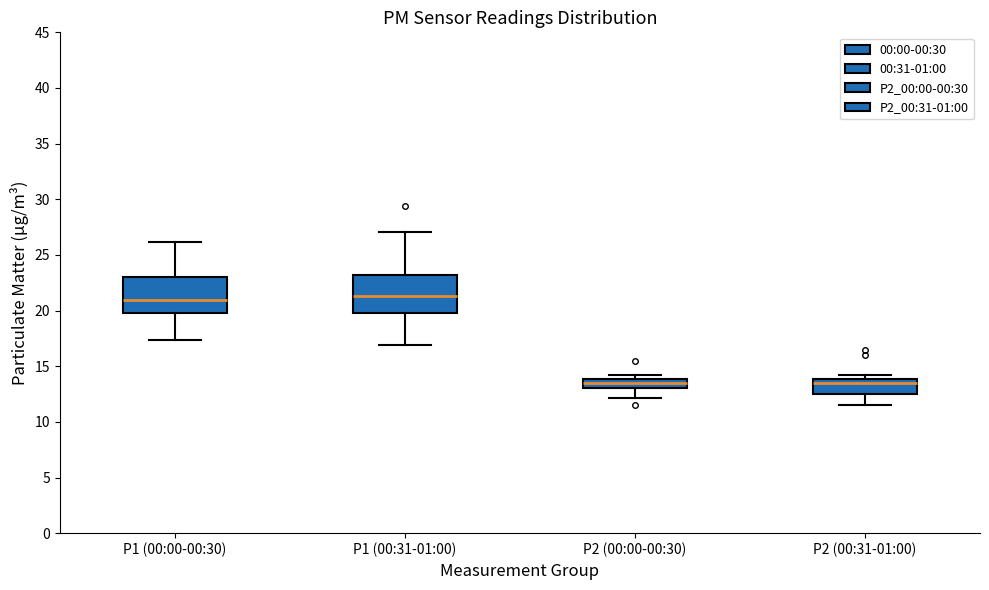

Reading left to right, transcribe this box plot: for each box, give where its median line is, the range the box spans, and where its two whiskers end, as read against the y-axis. The values are not printed on the chart, so give them approximately, as read against the axis.

P1 (00:00-00:30): median 21.0, box 20.0 to 23.0, whiskers 17.5 to 26.0
P1 (00:31-01:00): median 21.5, box 20.0 to 23.0, whiskers 17.0 to 27.0
P2 (00:00-00:30): median 13.5, box 13.0 to 14.0, whiskers 12.0 to 14.0 (just above the box's upper edge)
P2 (00:31-01:00): median 13.5, box 12.5 to 14.0, whiskers 11.5 to 14.0 (just above the box's upper edge)